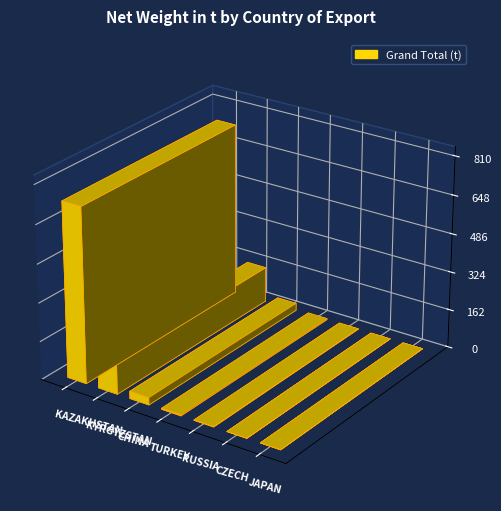

Reading left to right, list all the values displayed in this chart.

737.2	150.0	31.0	4.9	2.0	0.0	0.0